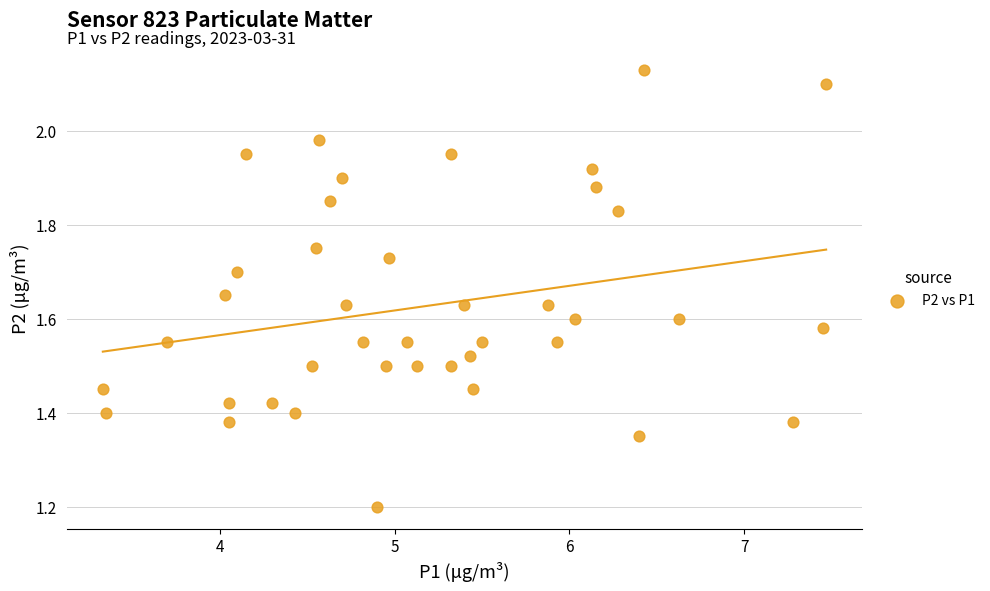

What is the range of Y values (max minus min)?

0.9